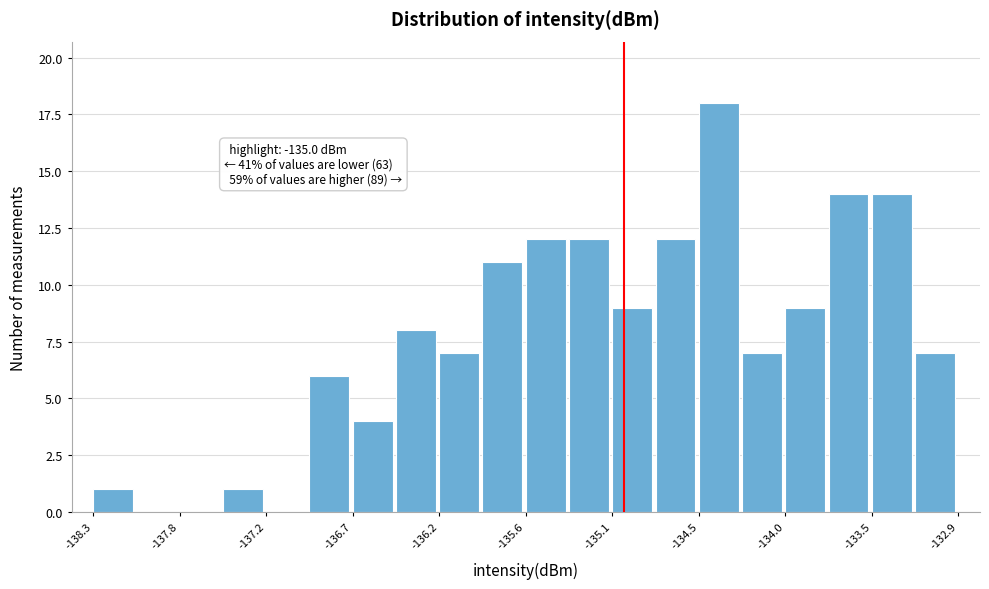

Read against the x-axis, roughly where is the centre of the tallest bar?

-134.4